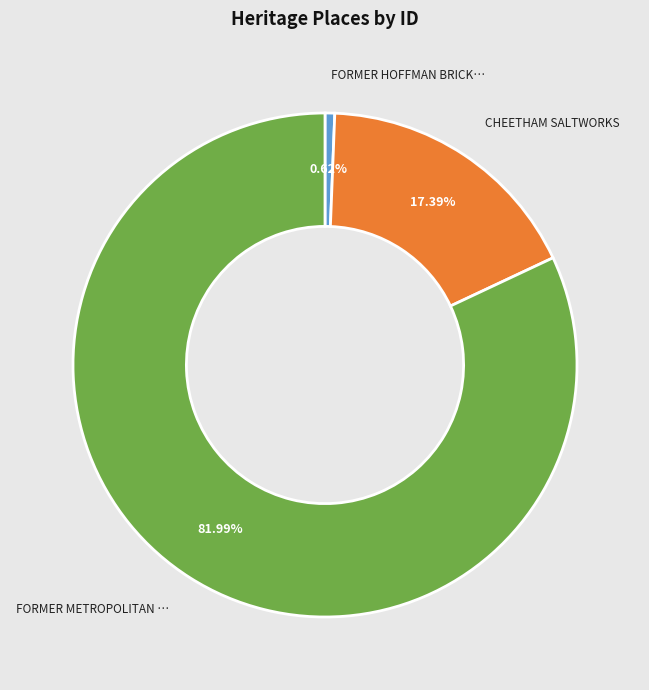

Does any single category account for the majority?

Yes